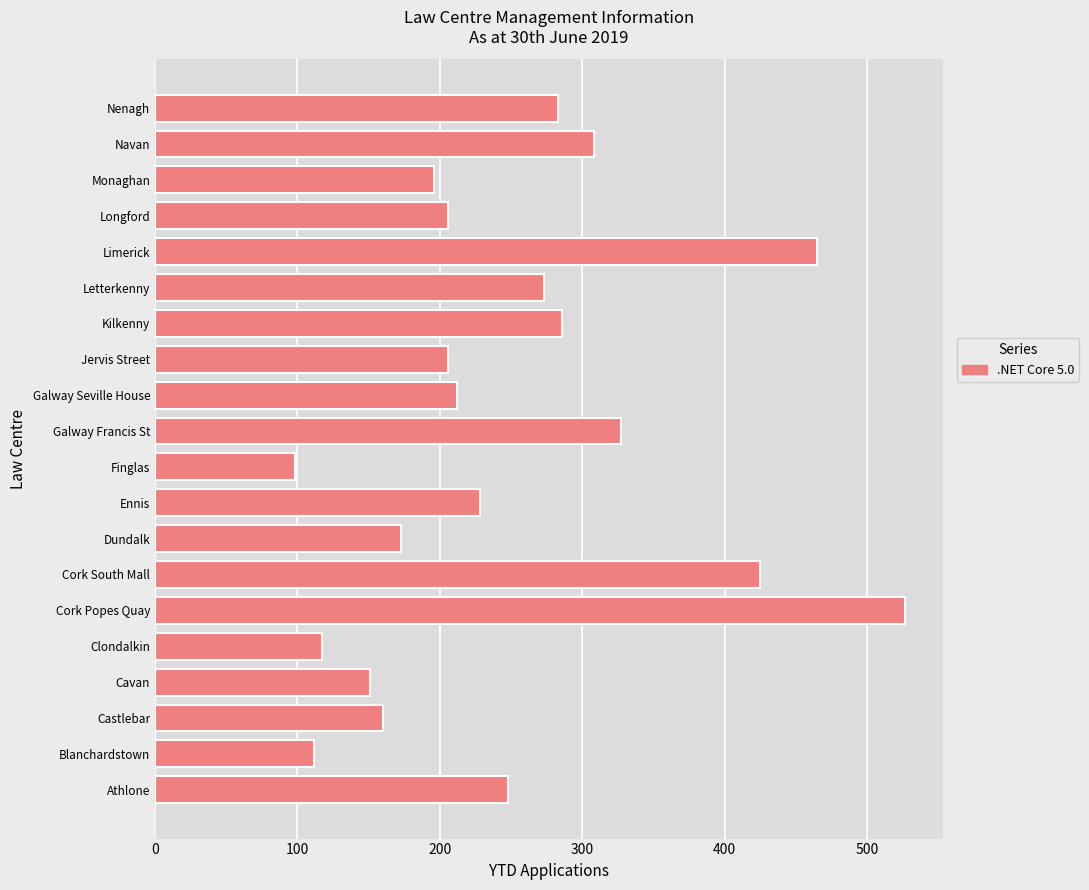

Reading bottom to top, what are all the values shown in this chart?

Athlone=248	Blanchardstown=112	Castlebar=160	Cavan=151	Clondalkin=117	Cork Popes Quay=527	Cork South Mall=425	Dundalk=173	Ennis=228	Finglas=98	Galway Francis St=327	Galway Seville House=212	Jervis Street=206	Kilkenny=286	Letterkenny=273	Limerick=465	Longford=206	Monaghan=196	Navan=308	Nenagh=283